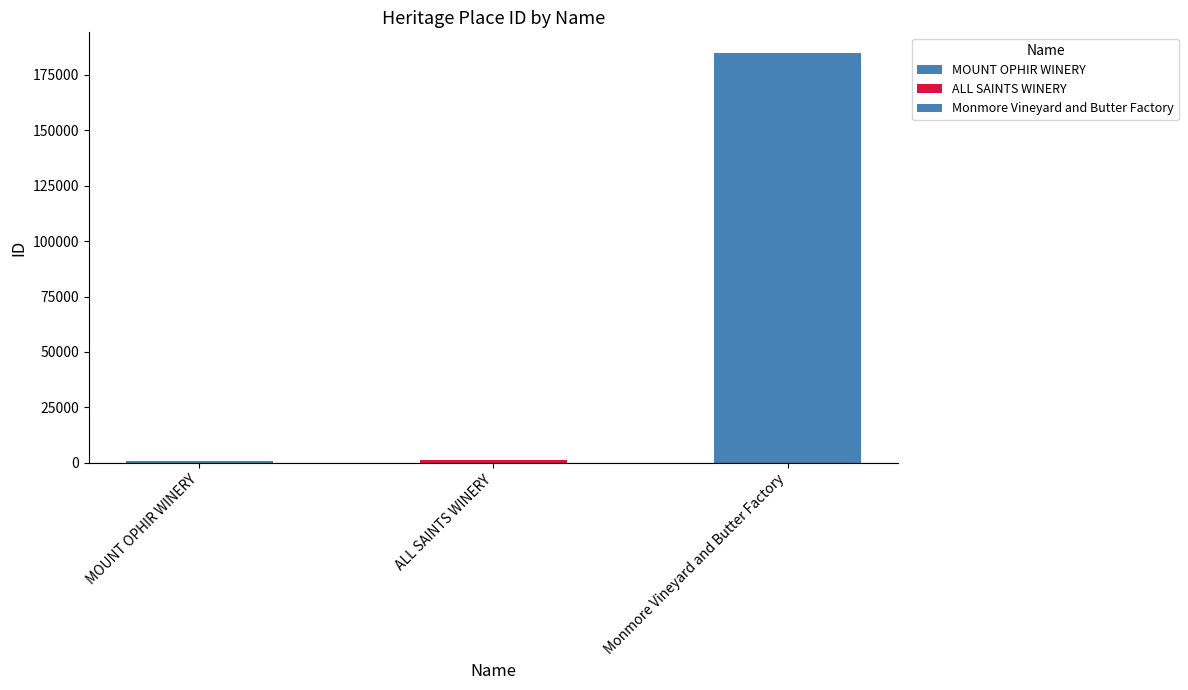

Where is the data nearest to the value 92981?

ALL SAINTS WINERY